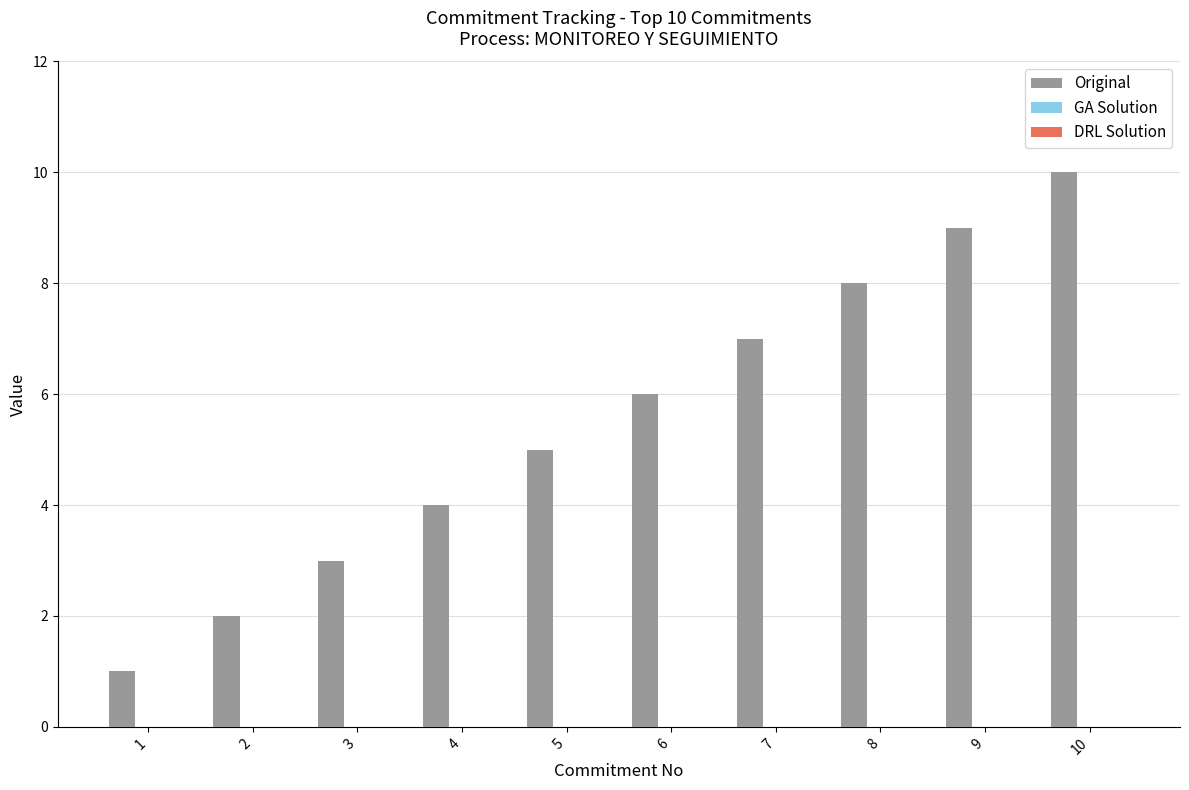

At which category does the chart reach its peak across all series?

10